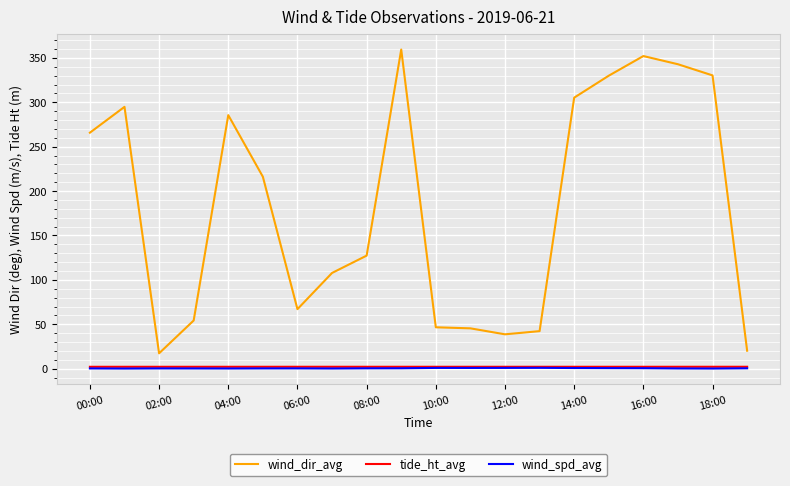

Which series has the largest range (max minus min)?

wind_dir_avg